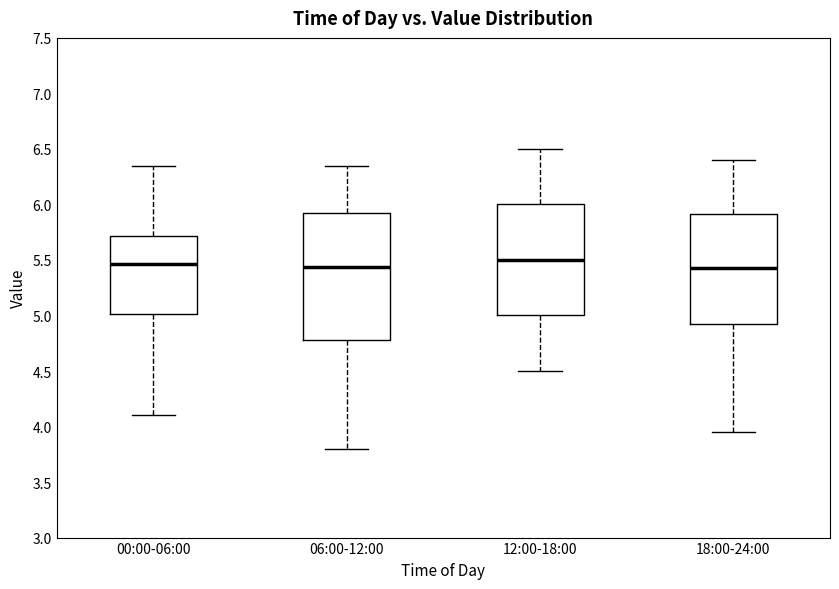

Where does the lower whisker of the box for 00:00-06:00 end on the y-axis? The values are not printed on the chart, so give them approximately, as read against the axis.

4.10